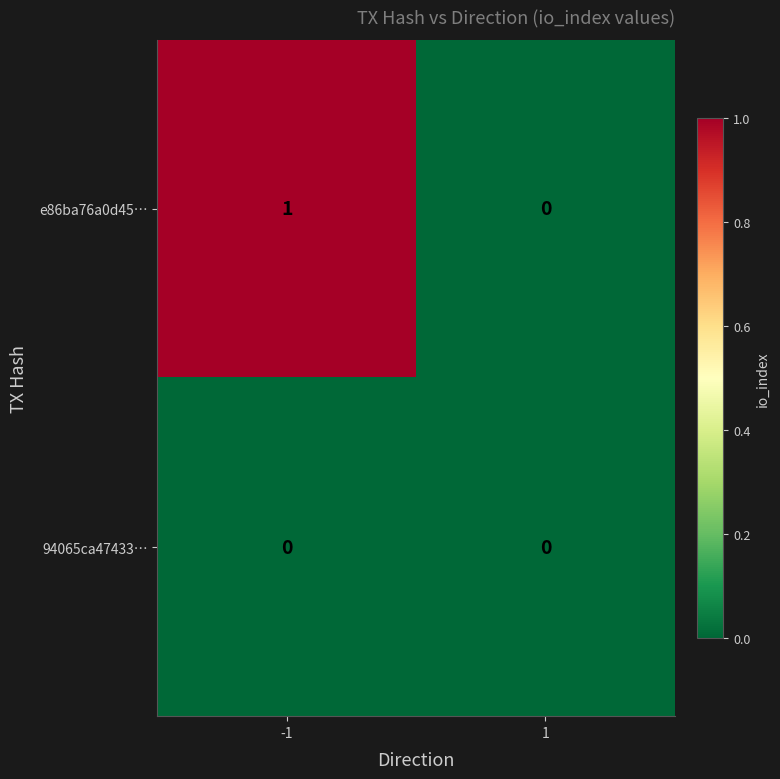

Which series has the largest range (max minus min)?

e86ba76a0d45…